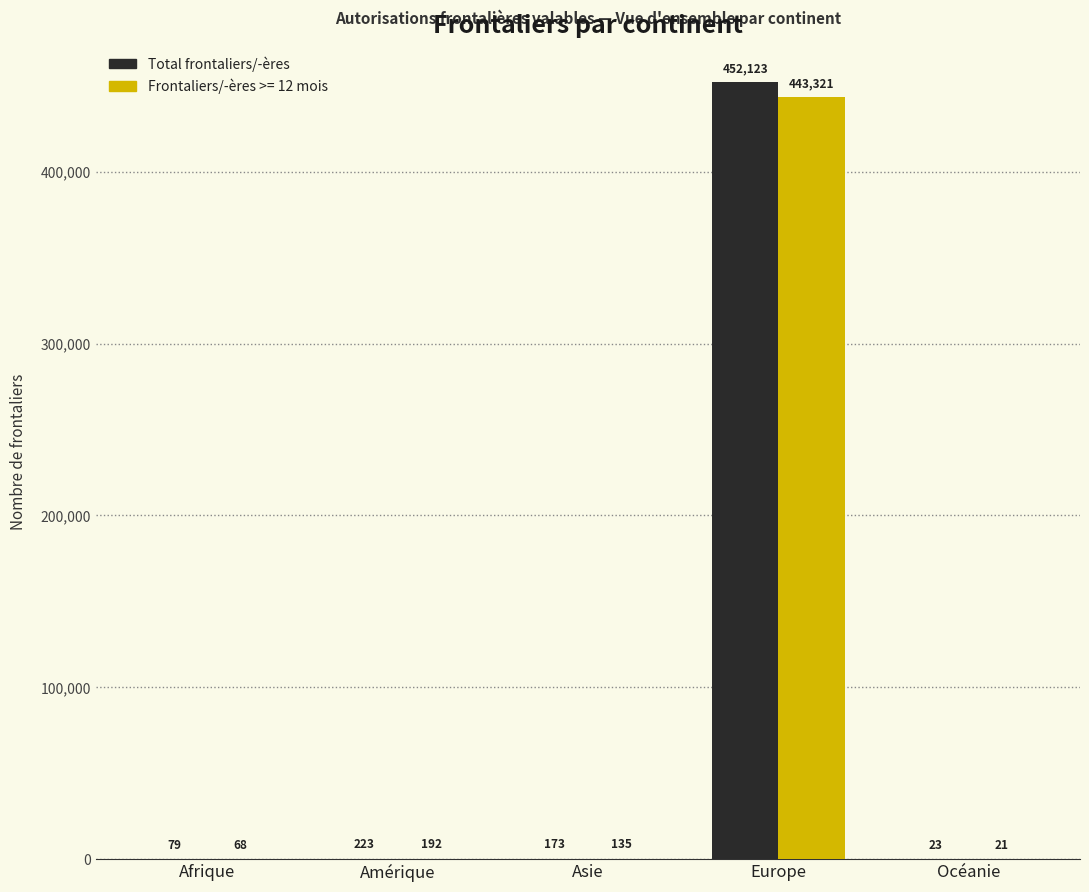

How many groups of bars are there?

5